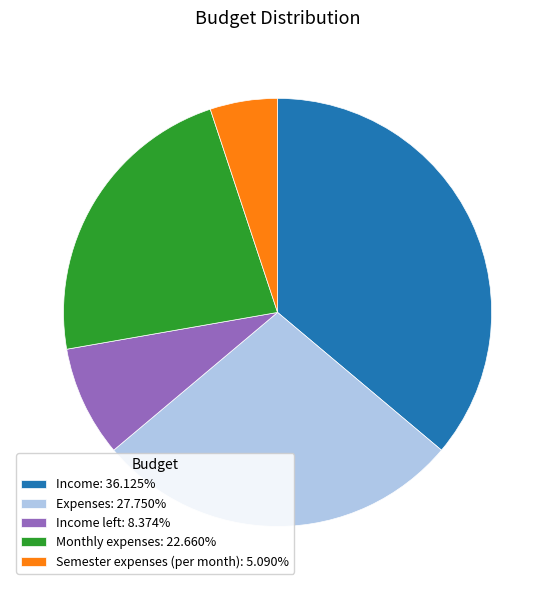

What is the ratio of the value at Income: 36.125% to the value at Semester expenses (per month): 5.090%?

7.1